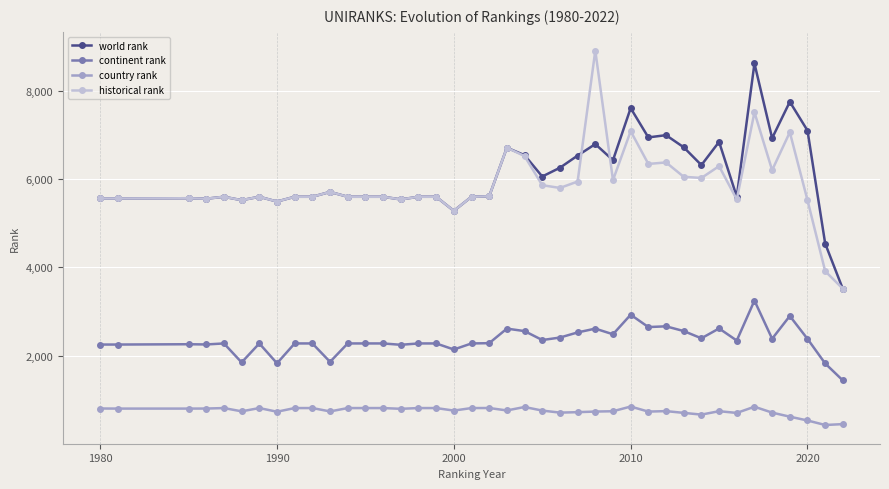

At how many categories does at least one series exceed 4158?

39